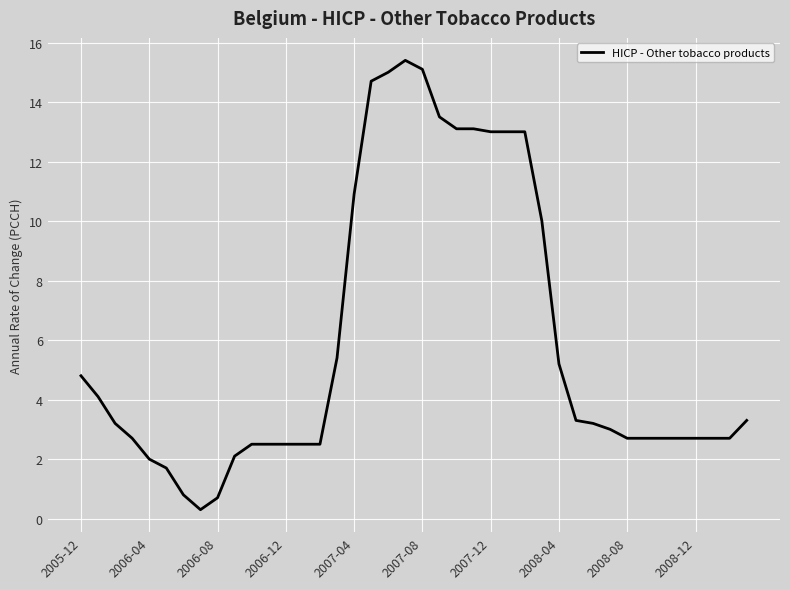

What is the sum of all values?

237.0